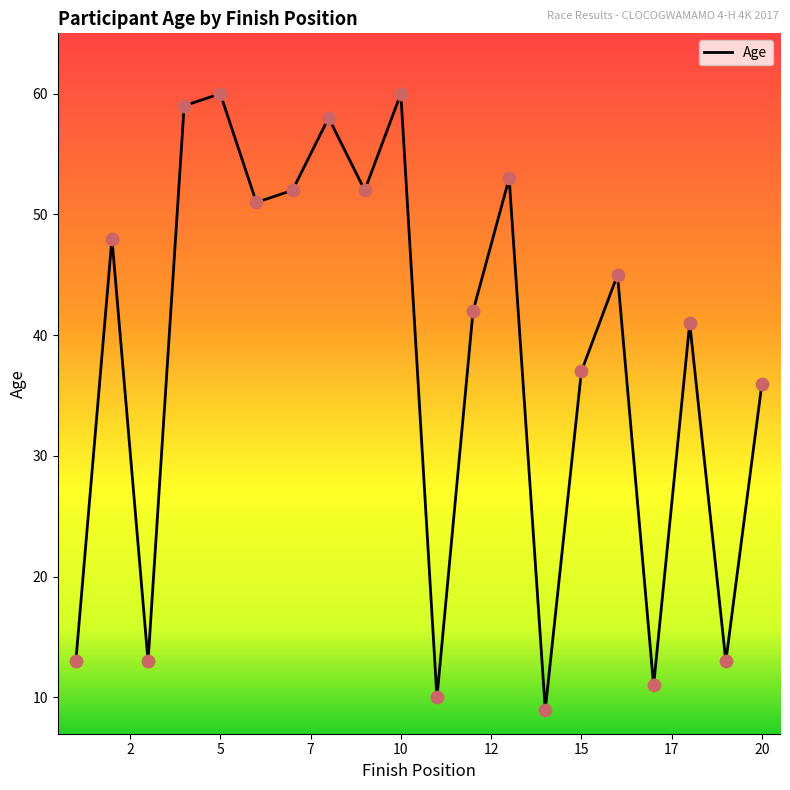

What is the smallest value displayed?

9